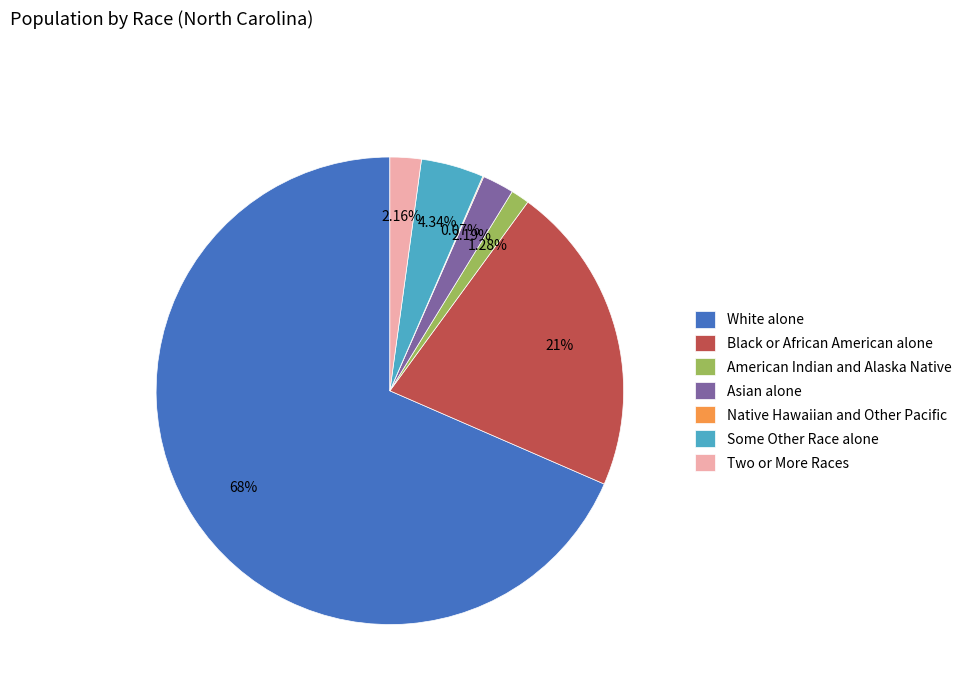

To the nearest percent, what portion does Some Other Race alone represent?

4%